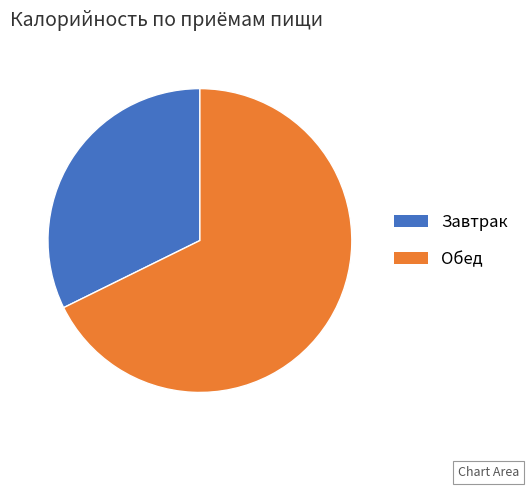

Between Завтрак and Обед, which is larger?

Обед